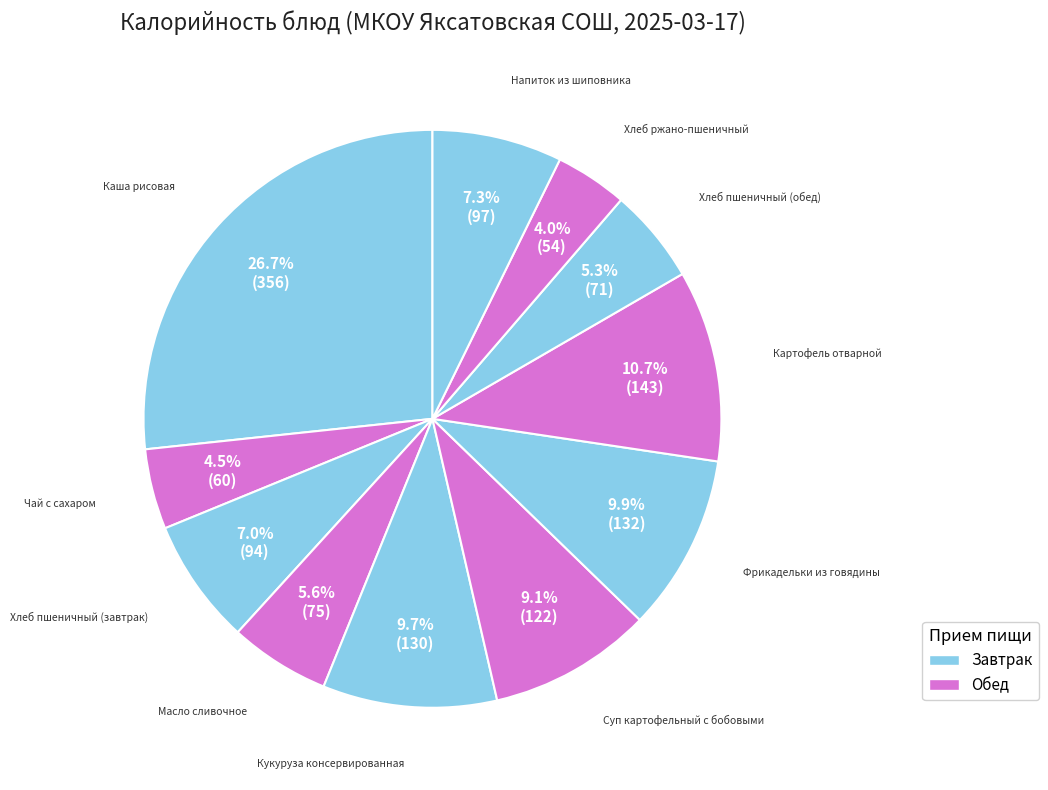

How many segments does this pie chart have?

11